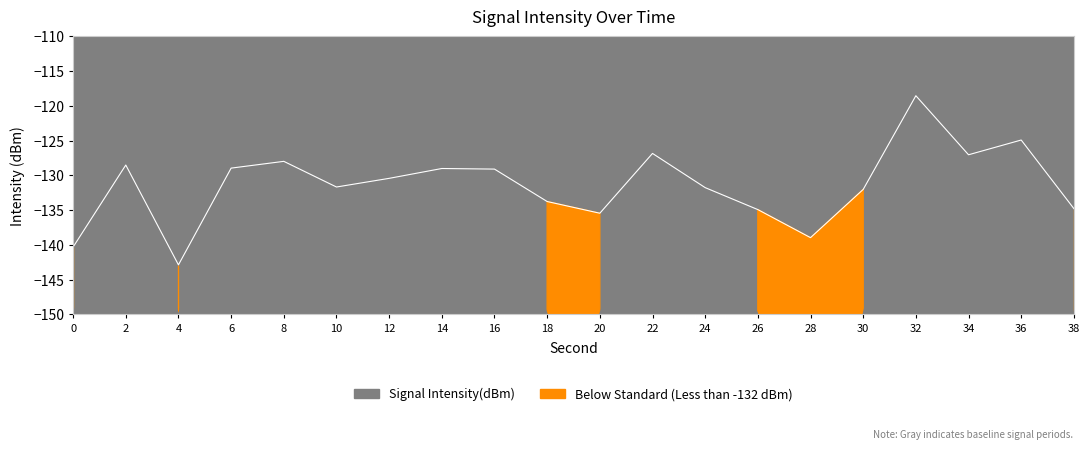

List the labels in order of value, smallest first.

4, 0, 28, 20, 26, 38, 18, 30, 24, 10, 12, 16, 14, 6, 2, 8, 34, 22, 36, 32